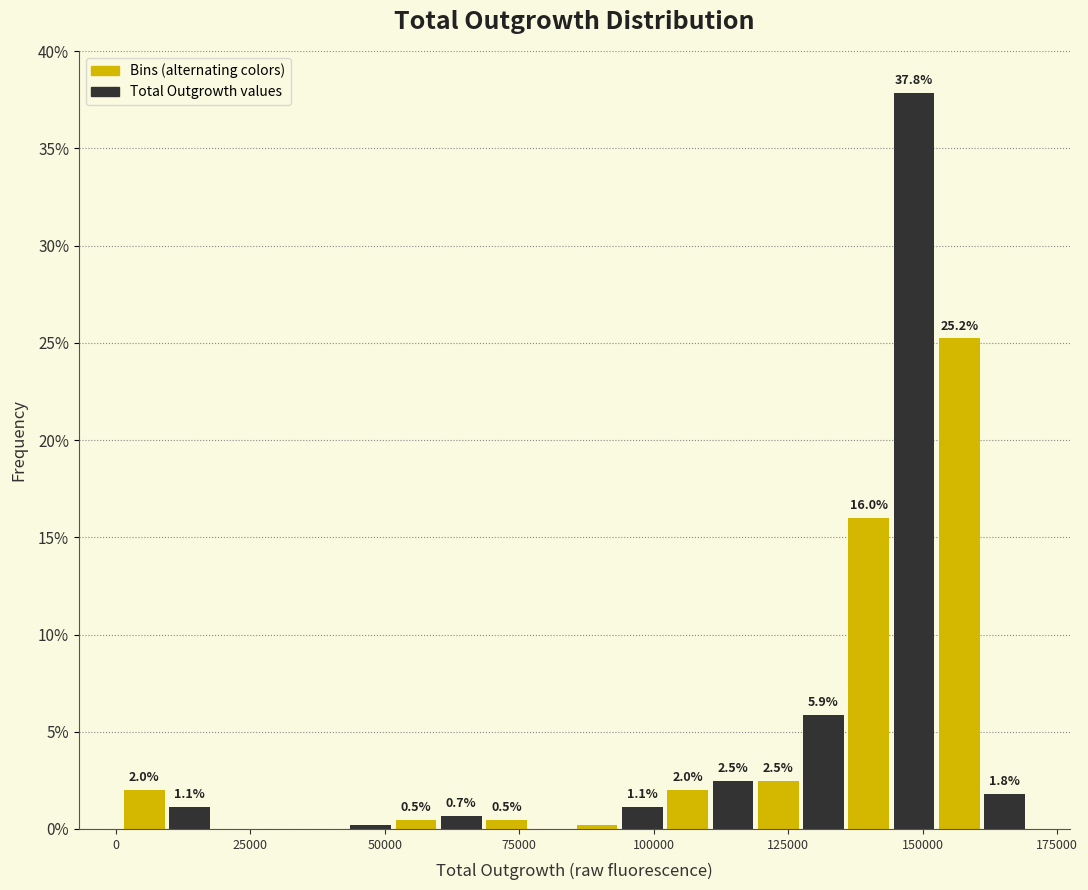

Around what value on the x-axis is the tallest bar? Give the approximate position of its centre, as read against the axis.

150000